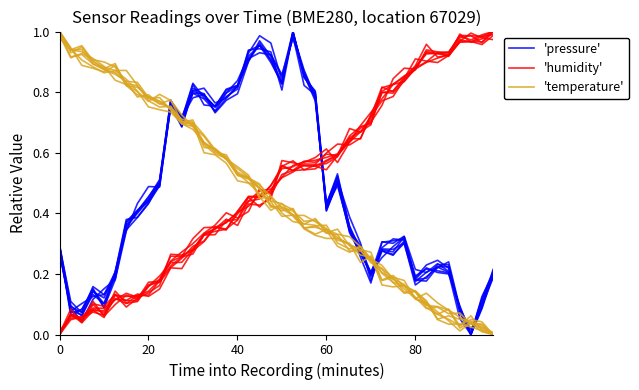

Which series has the largest total across all categories?

'humidity'